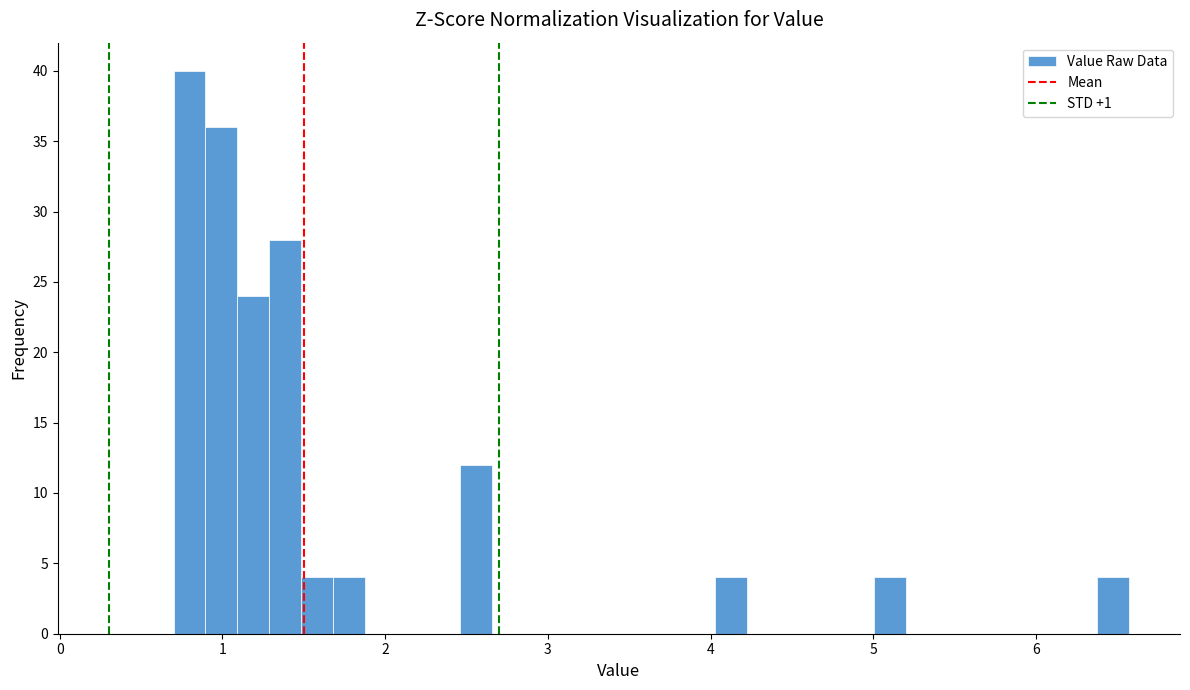

Read against the x-axis, roughly where is the centre of the tallest bar?

0.8